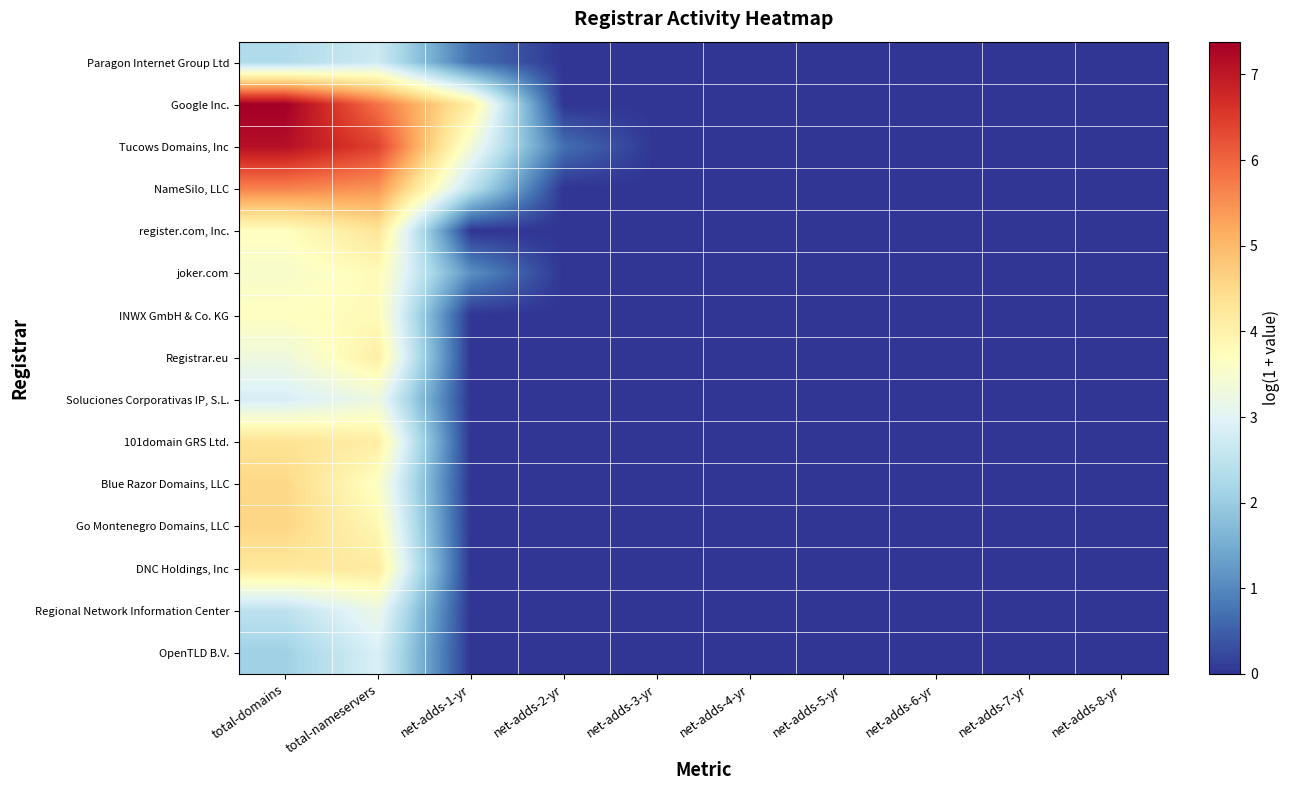

At how many categories does at least one series exceed 3?

3